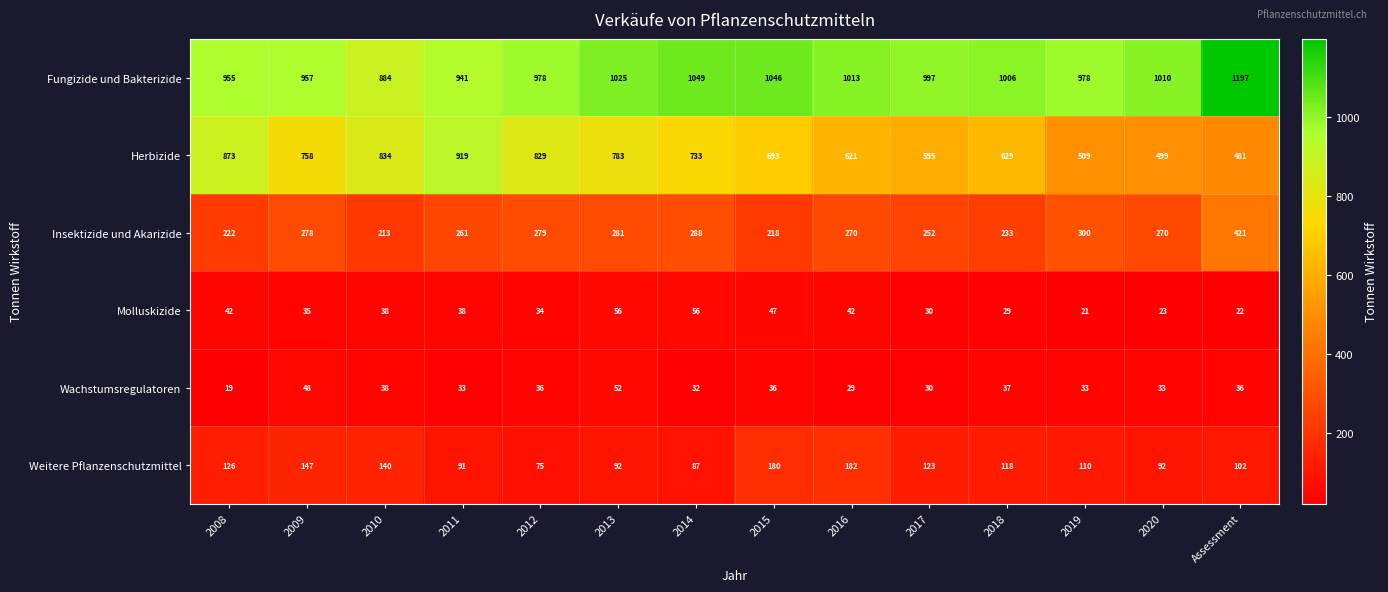

What is the difference between the maximum and second lowest values in the Molluskizide series?

34